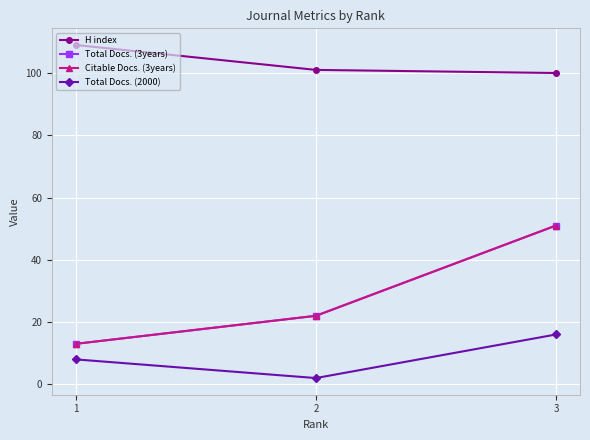

Where does the Citable Docs. (3years) series first go above 22?

3